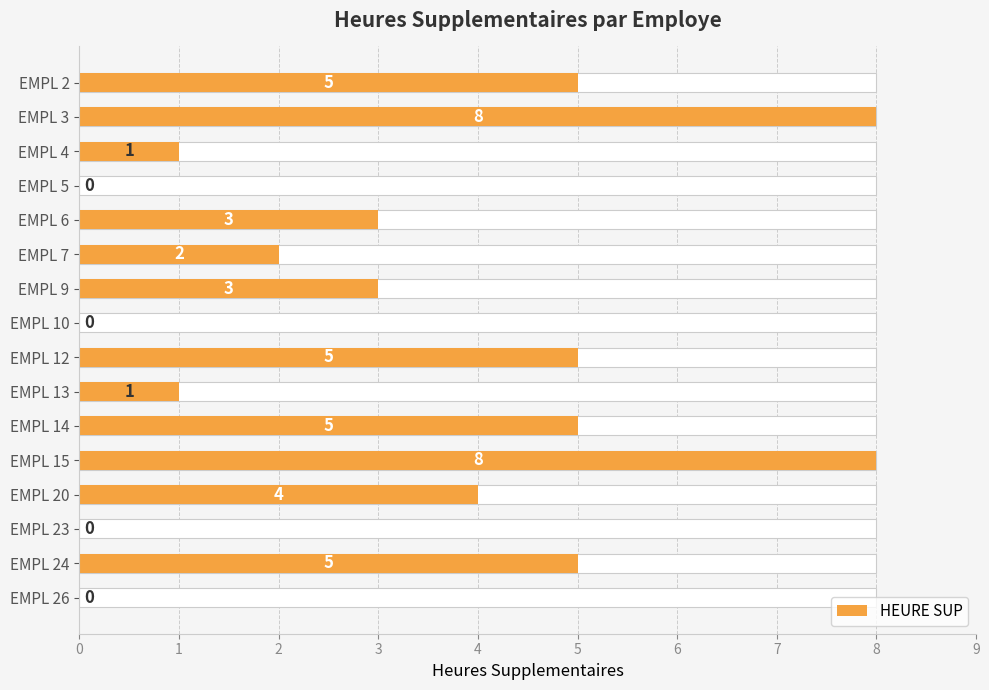

How many categories are shown in the chart?

16